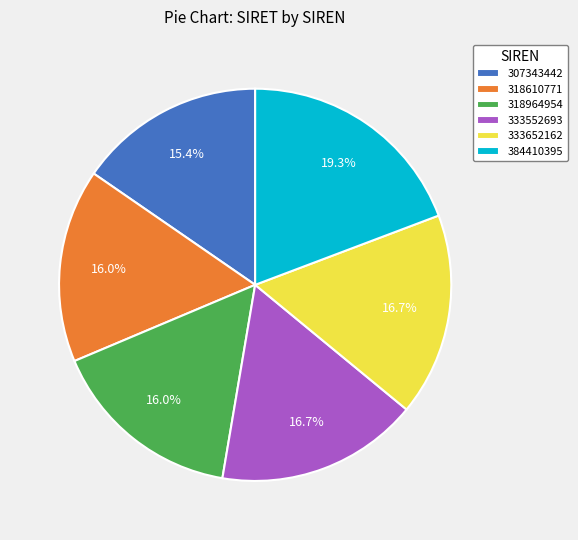

Which has a higher value, 307343442 or 333552693?

333552693